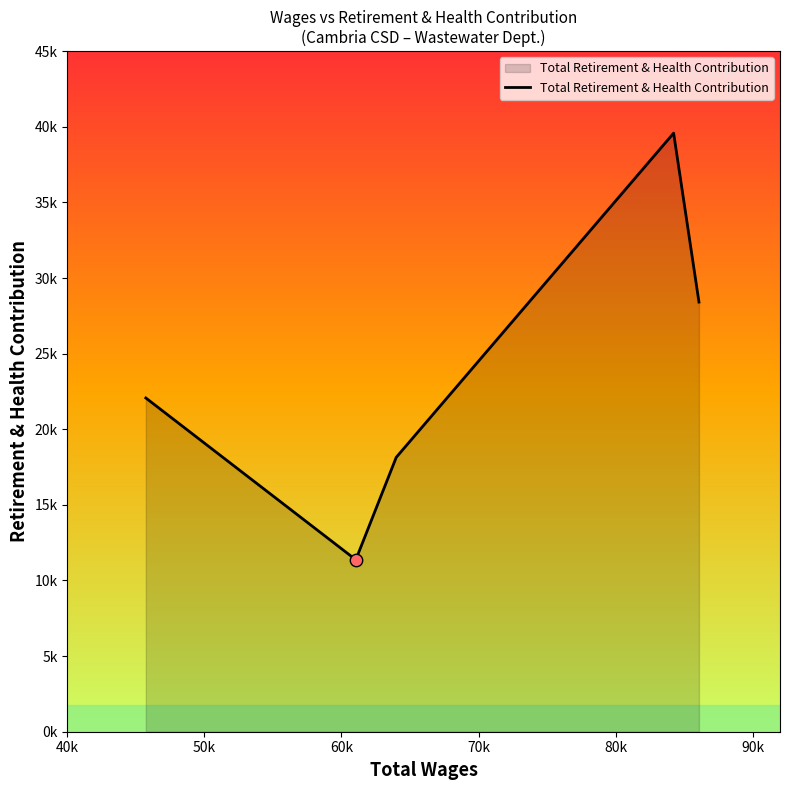

Does the chart have visible grid lines?

No